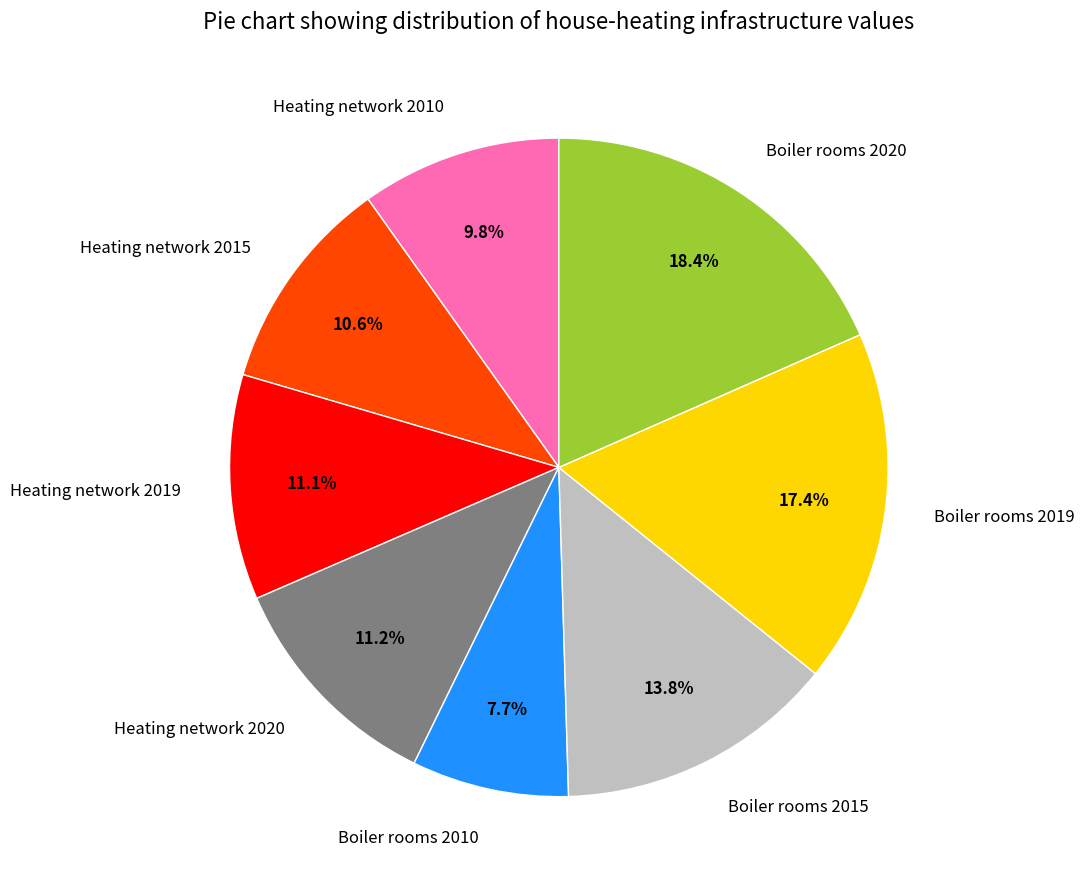

To the nearest percent, what portion does Heating network 2020 represent?

11%